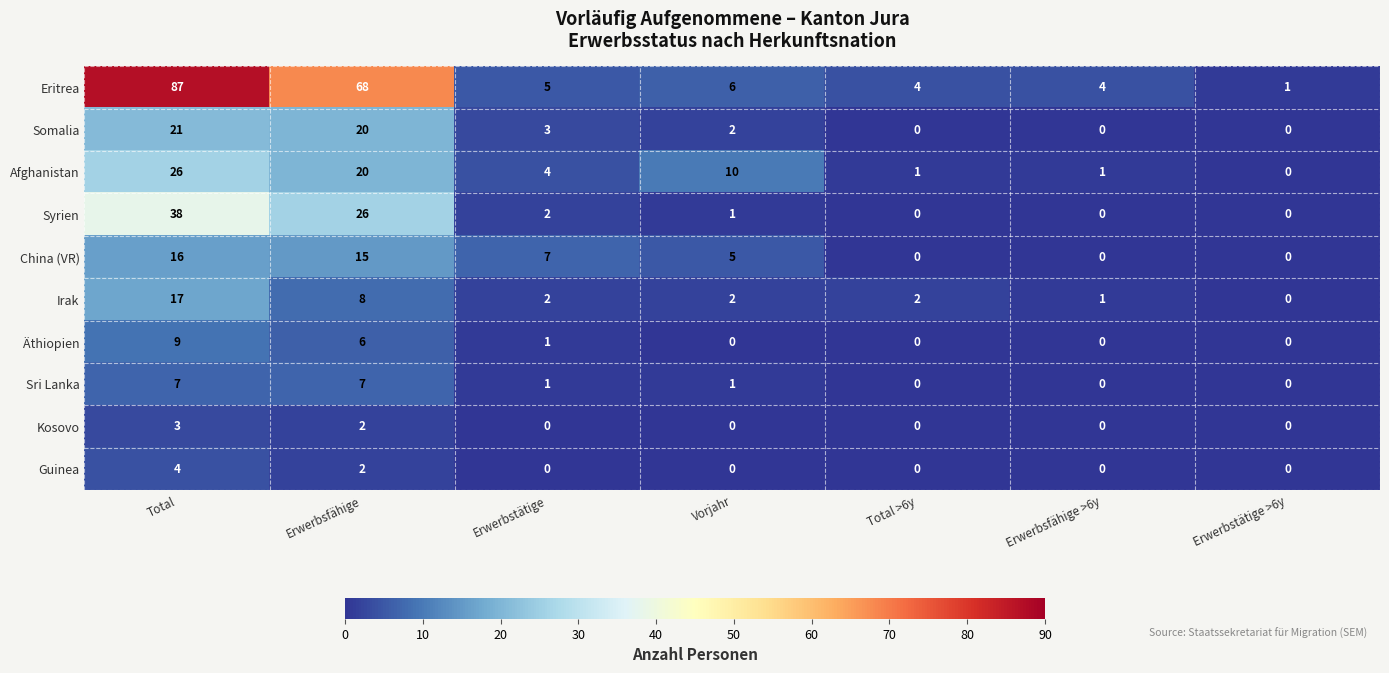

Rank the series by their maximum value, from highest to lowest.

Eritrea, Syrien, Afghanistan, Somalia, Irak, China (VR), Äthiopien, Sri Lanka, Guinea, Kosovo